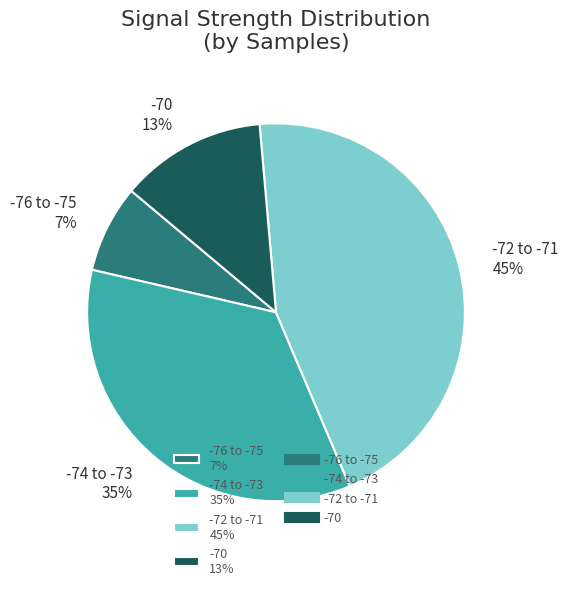

True or false: -74 to -73 35% accounts for 35% of the total.

True